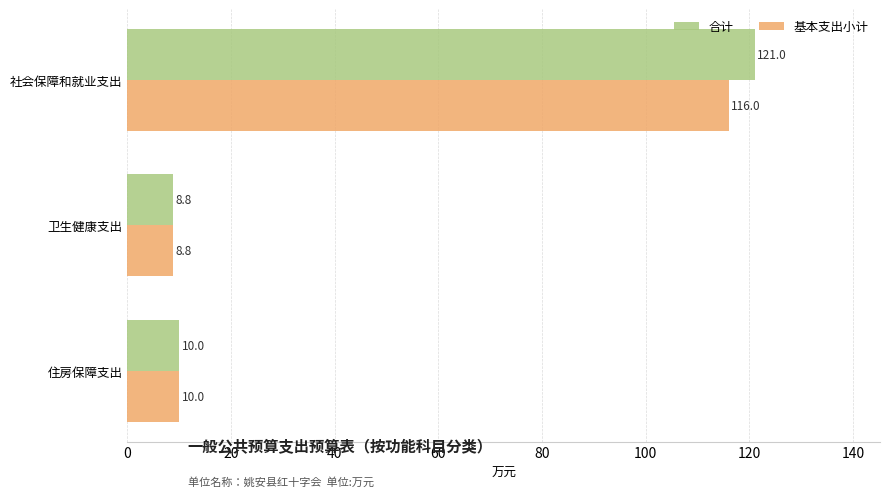

List the series in order of their overall mean, highest first.

合计, 基本支出小计